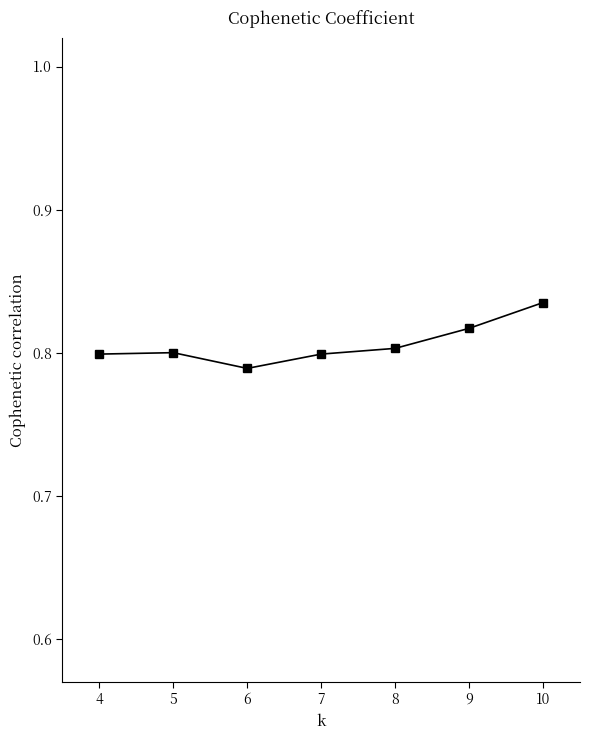

Count the values in the range 0 to 1.

7